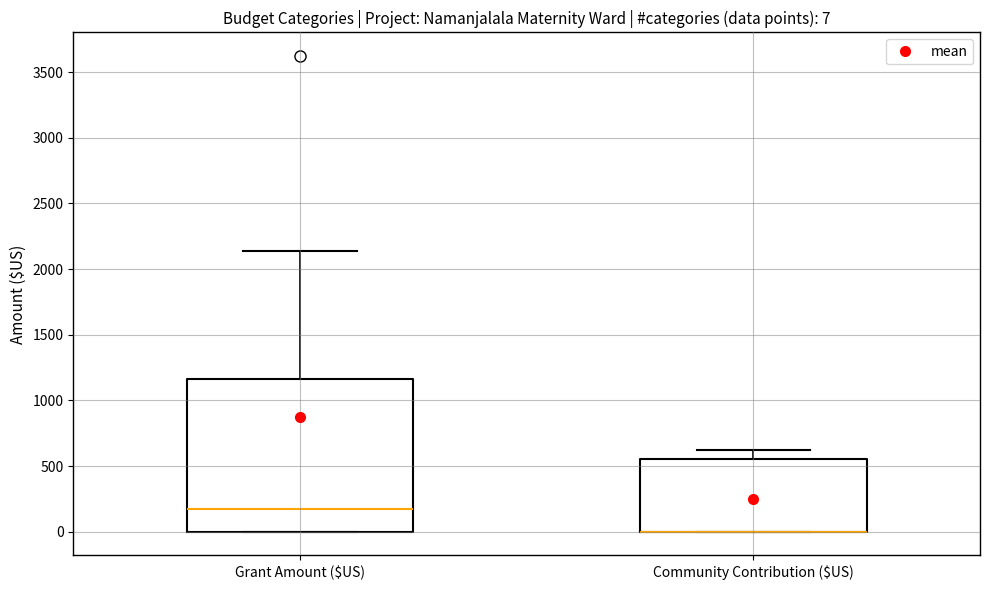

Comparing the boxes themselves (not the whiskers), which one is the tallest?

Grant Amount ($US)